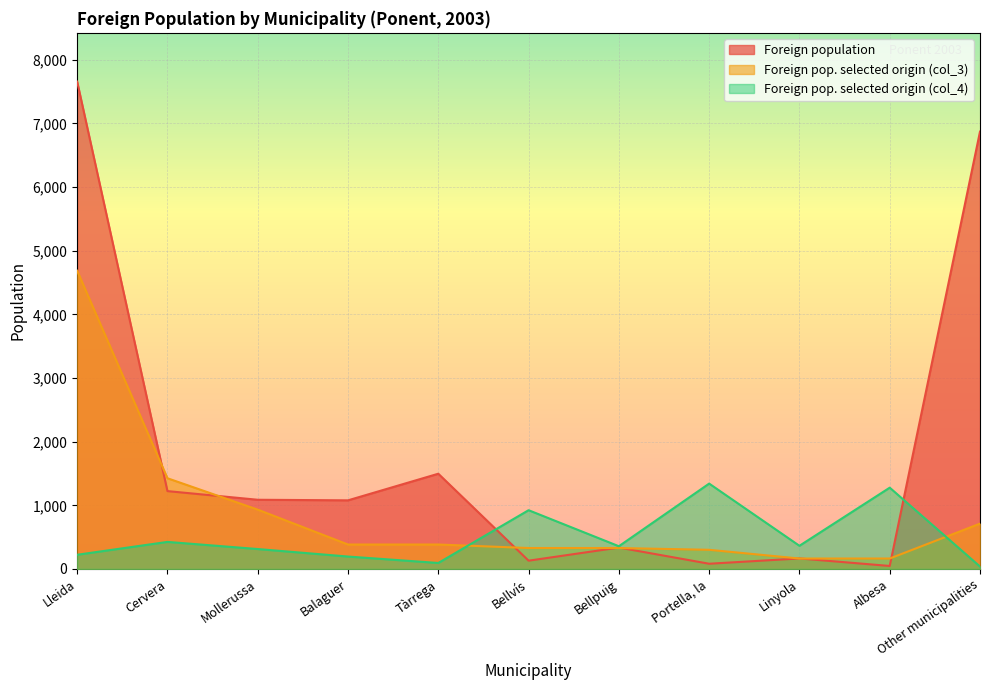

Which series changed the most between Mollerussa and Balaguer?

Foreign pop. selected origin (col_3)